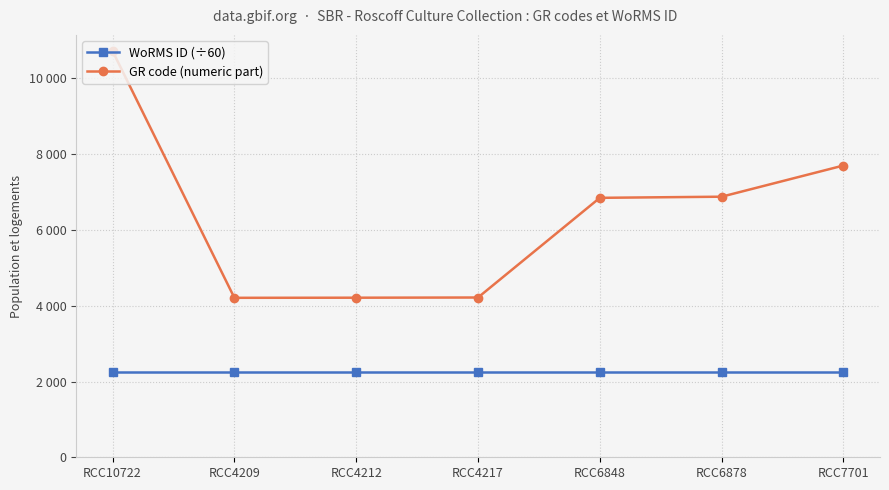

The value of GR code (numeric part) at RCC10722 is 4497. True or false?

False